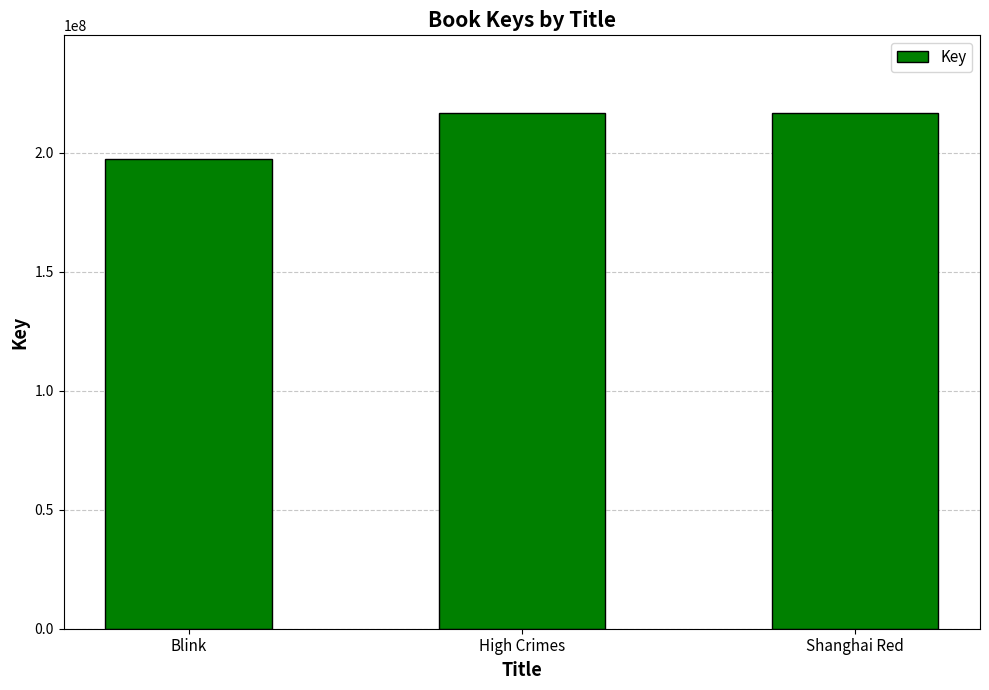

What is the difference between the second highest and minimum values?

19300772